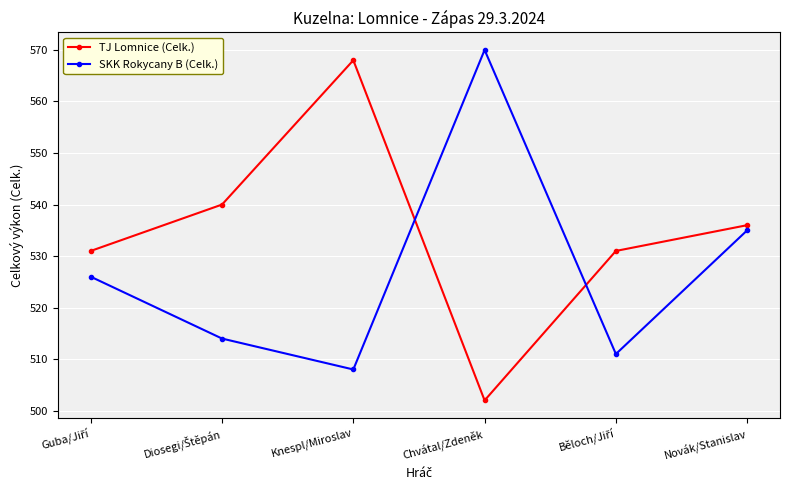

What is the highest value of the SKK Rokycany B (Celk.) series?

570